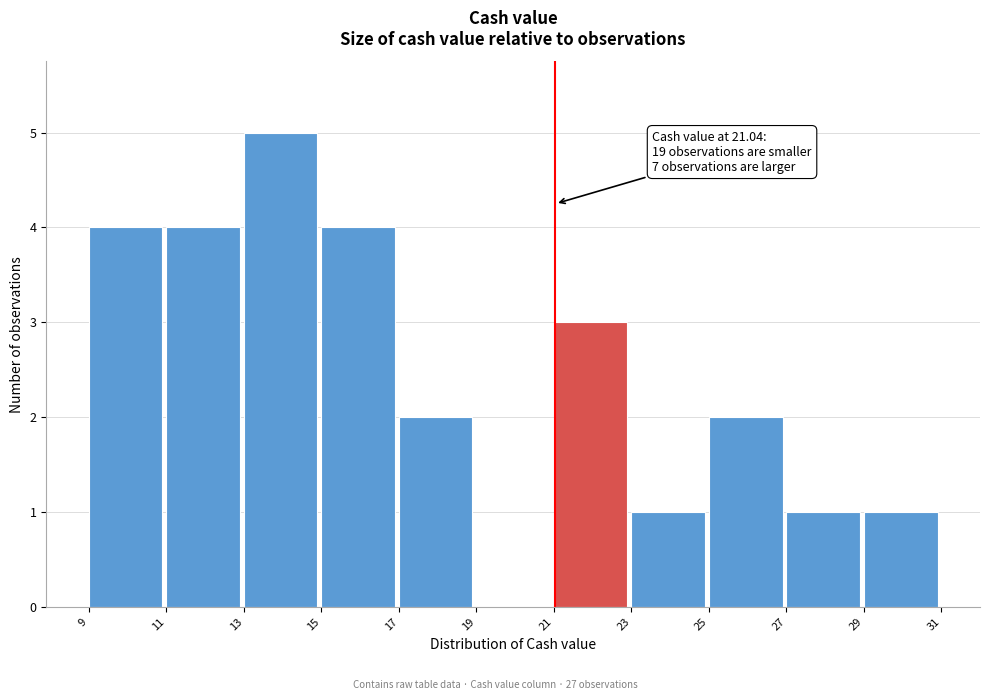

Over which range of the x-axis is the bar tallest?

13 to 15